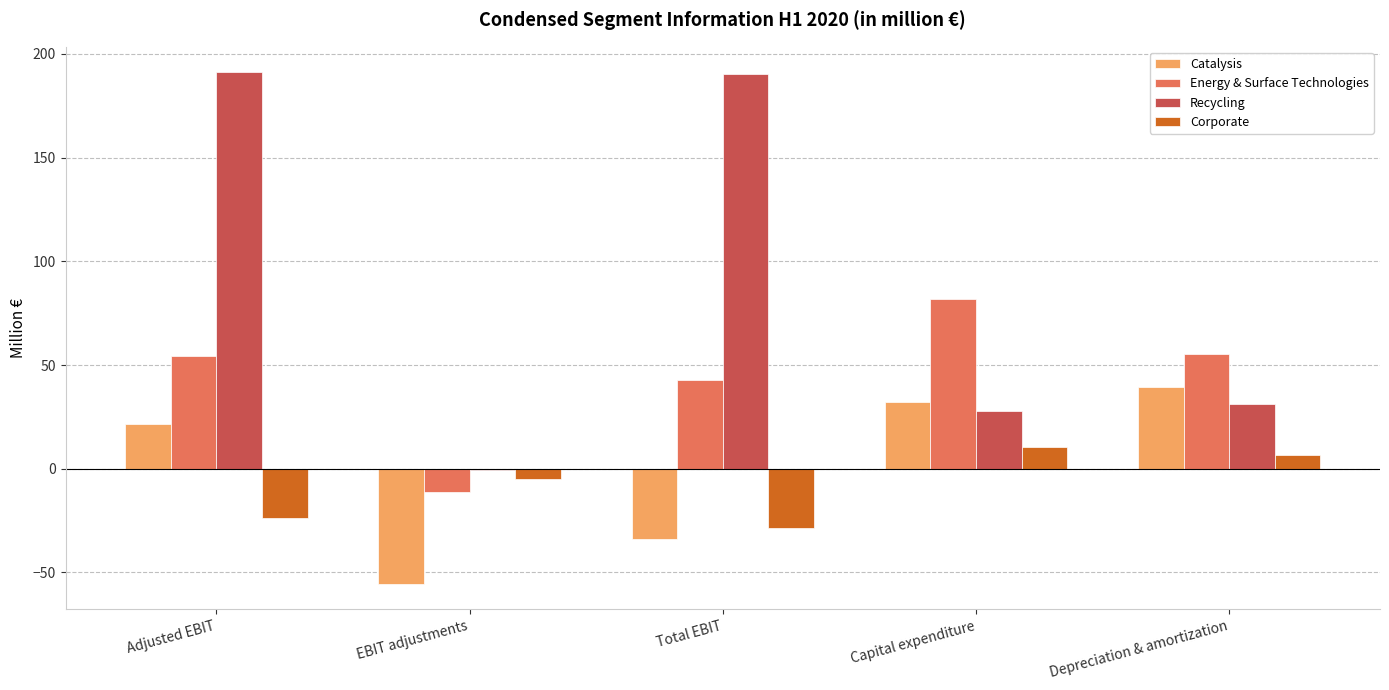

Between EBIT adjustments and Total EBIT, which series saw the biggest shift?

Recycling